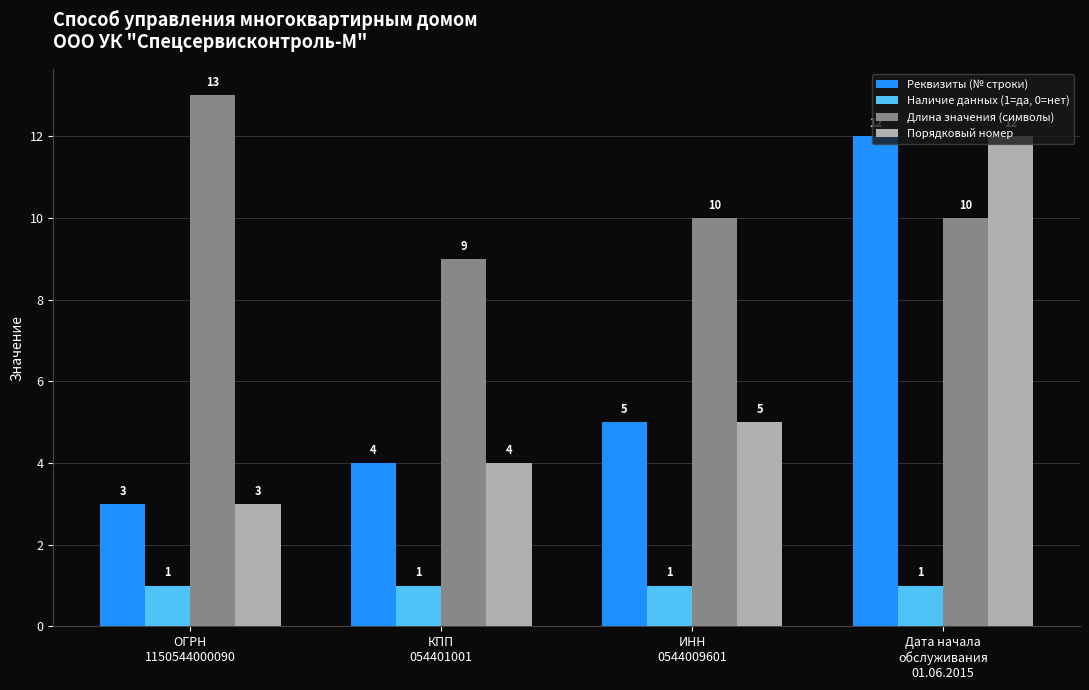

What is the label of the 2nd bar from the left?

КПП
054401001